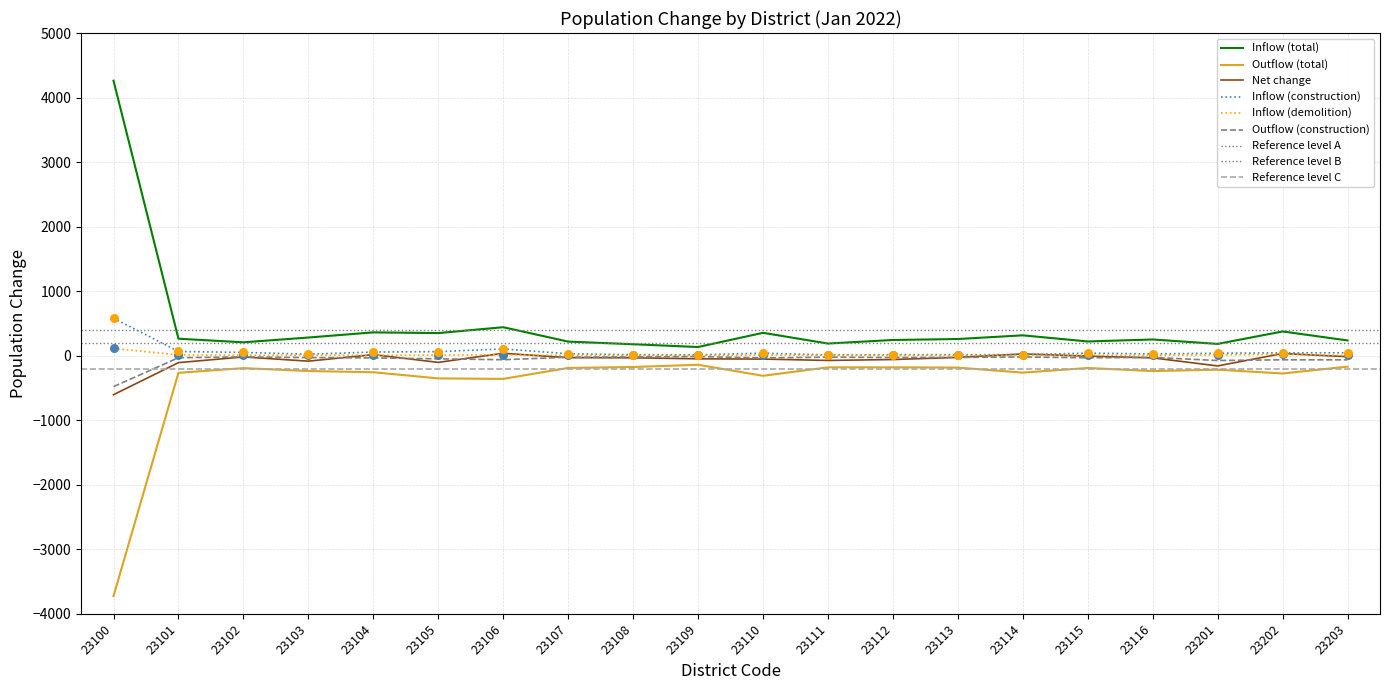

Which series reaches the maximum Y coordinate?

Inflow (total)